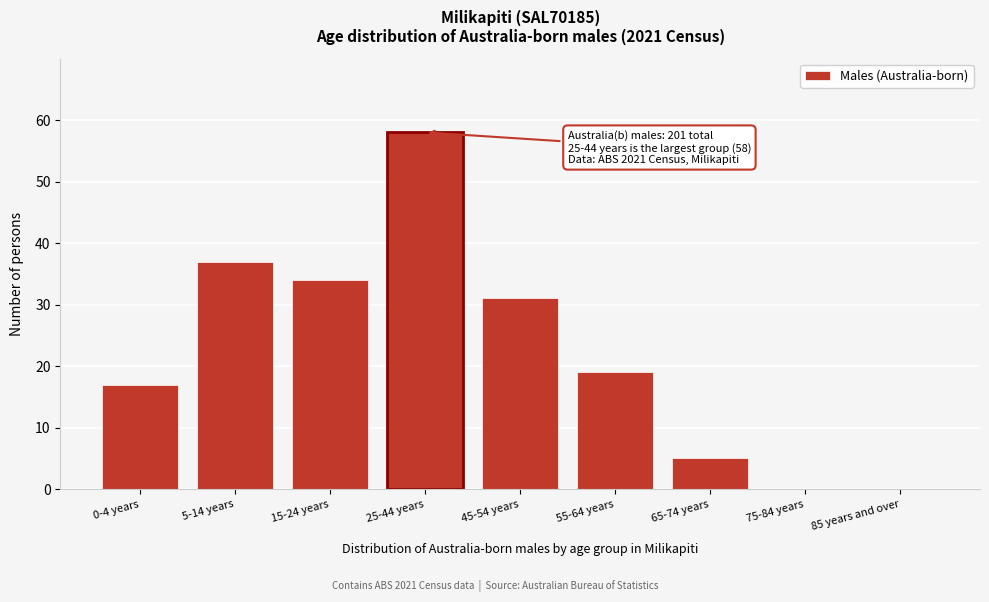

Reading right to left, transcribe all the data shown in this chart.

85 years and over=0	75-84 years=0	65-74 years=5	55-64 years=19	45-54 years=31	25-44 years=58	15-24 years=34	5-14 years=37	0-4 years=17